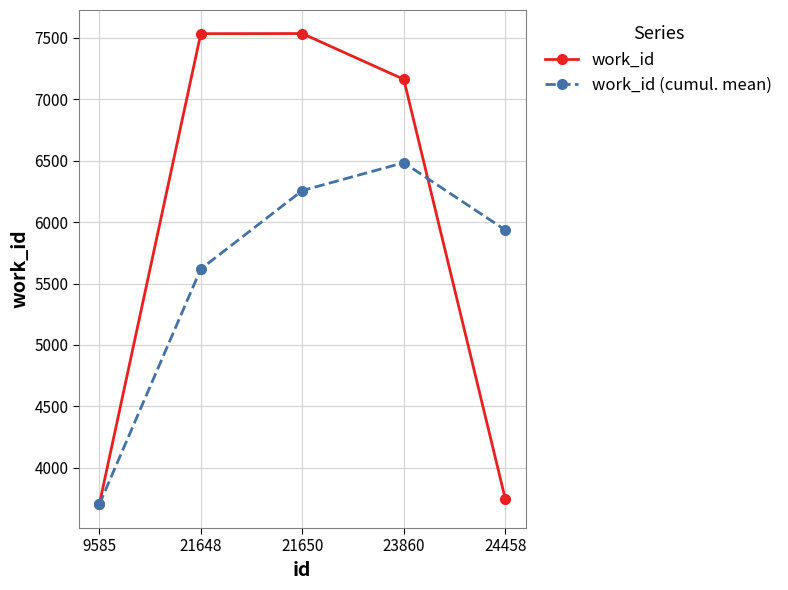

What is the spread (max minus min) of values at 24458?

2191